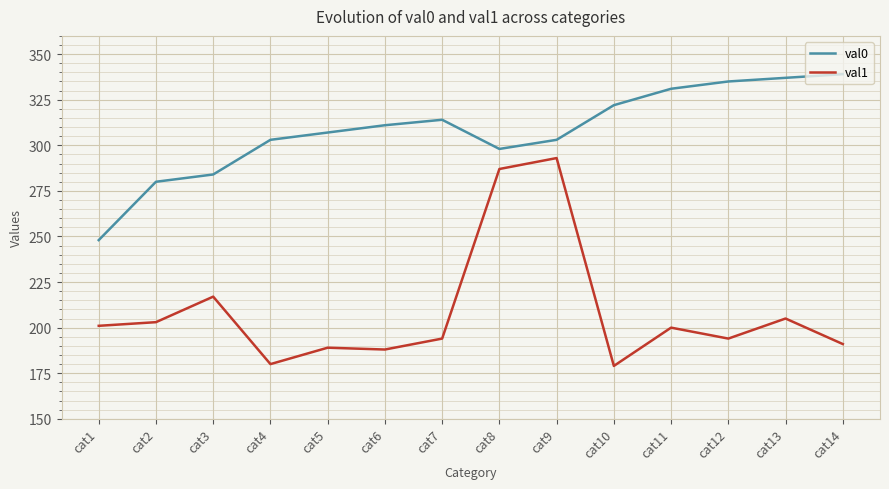

The value of val1 at cat10 is 287. True or false?

False